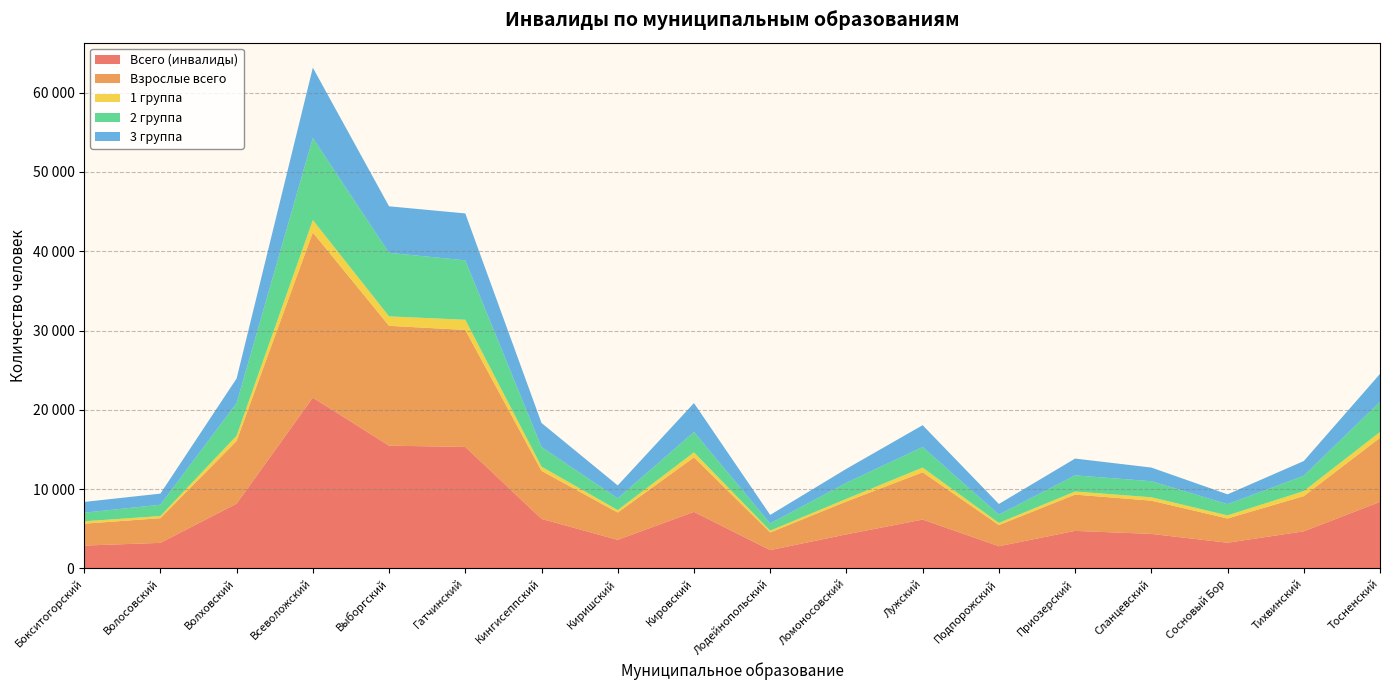

Reading right to left, what are all the values shown in this chart?

Всего (инвалиды): 8388	4672	3237	4350	4731	2794	6157	4291	2308	7126	3596	6244	15319	15478	21530	8163	3219	2878
Взрослые всего: 8081	4440	3055	4192	4571	2670	5962	4142	2223	6872	3443	6051	14753	15114	20832	7908	3112	2758
1 группа: 731	633	392	426	395	269	593	341	225	637	314	538	1284	1192	1568	656	271	304
2 группа: 3810	1942	1418	2030	2036	1056	2597	2024	913	2567	1487	2479	7494	8016	10351	4121	1428	1084
3 группа: 3515	1850	1238	1720	2117	1335	2750	1760	1071	3647	1624	3030	5918	5864	8867	3103	1399	1357